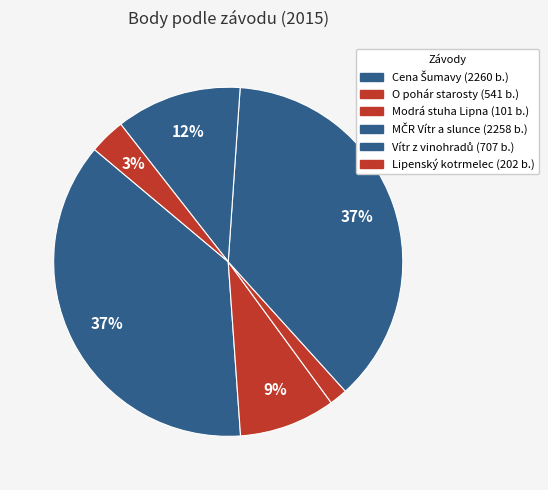

To the nearest percent, what is the average slice percentage?

17%